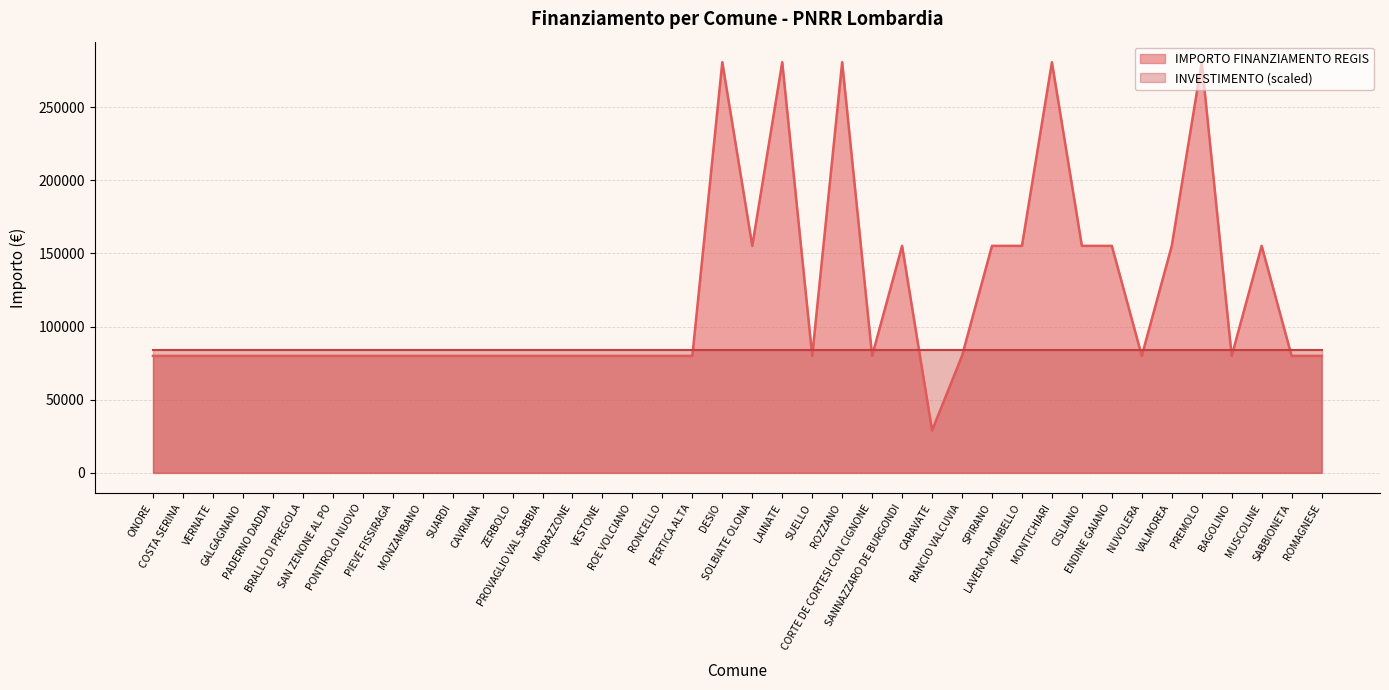

Which label corresponds to the smallest value in the chart?

CARAVATE